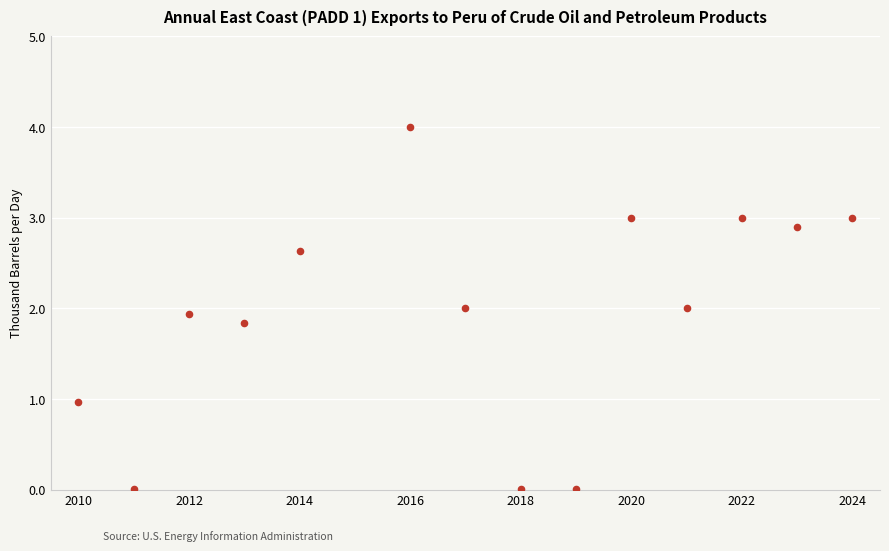

What is the range of Y values (max minus min)?

4.0